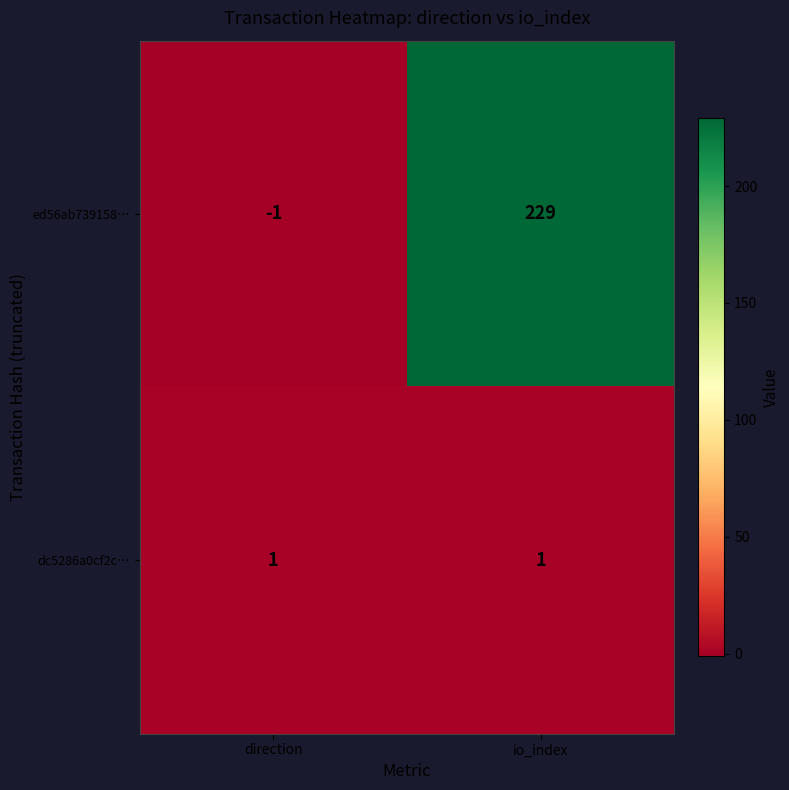

What is the sum of the ed56ab739158… values at direction and io_index?

228